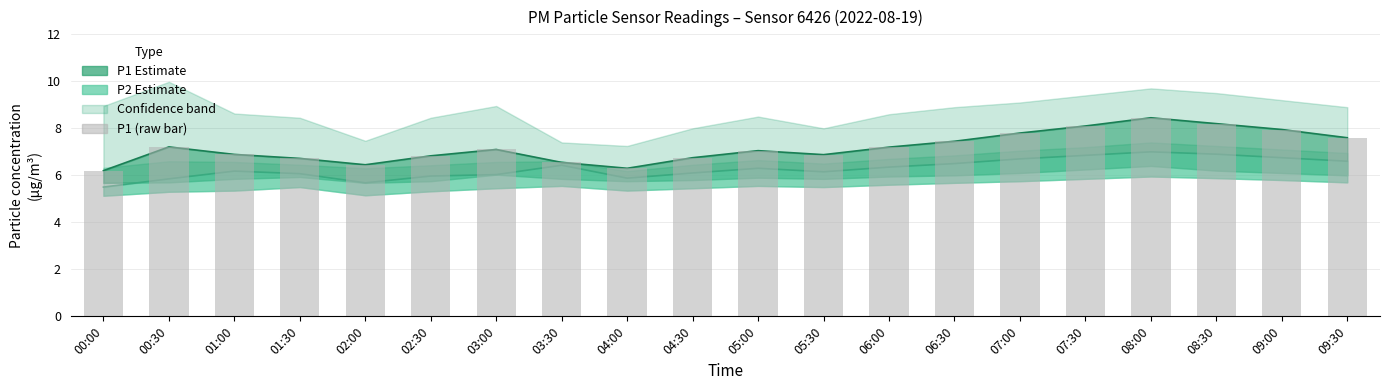

What position from the left is 07:30?

16